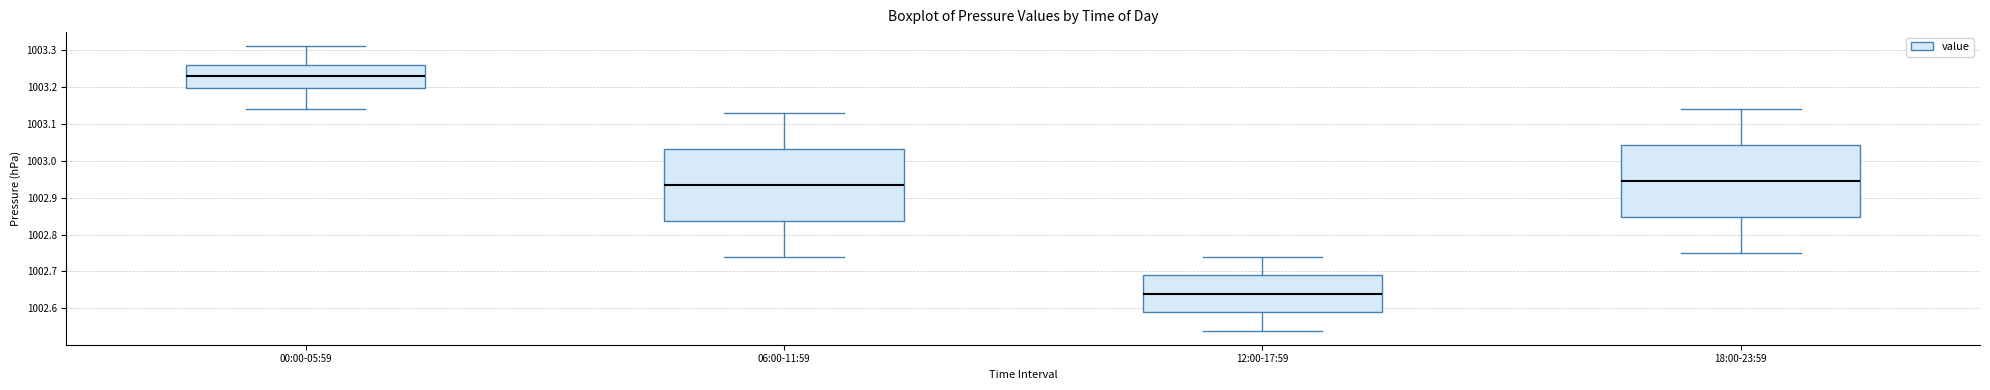

Reading left to right, transcribe this box plot: for each box, give where its median line is, the range the box spans, and where its two whiskers end, as read against the y-axis. The values are not printed on the chart, so give them approximately, as read against the axis.

00:00-05:59: median 1003.23, box 1003.20 to 1003.26, whiskers 1003.14 to 1003.31
06:00-11:59: median 1002.94, box 1002.84 to 1003.03, whiskers 1002.74 to 1003.13
12:00-17:59: median 1002.64, box 1002.59 to 1002.69, whiskers 1002.54 to 1002.74
18:00-23:59: median 1002.95, box 1002.85 to 1003.04, whiskers 1002.75 to 1003.14